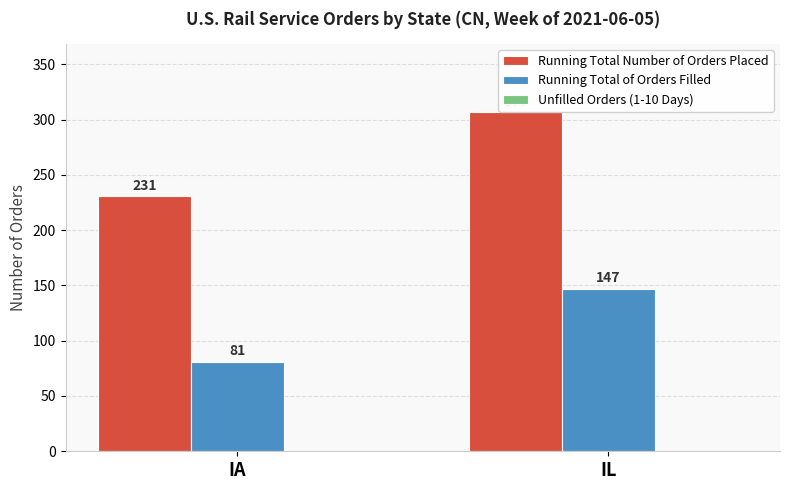

At which label does Unfilled Orders (1-10 Days) reach its minimum?

IA